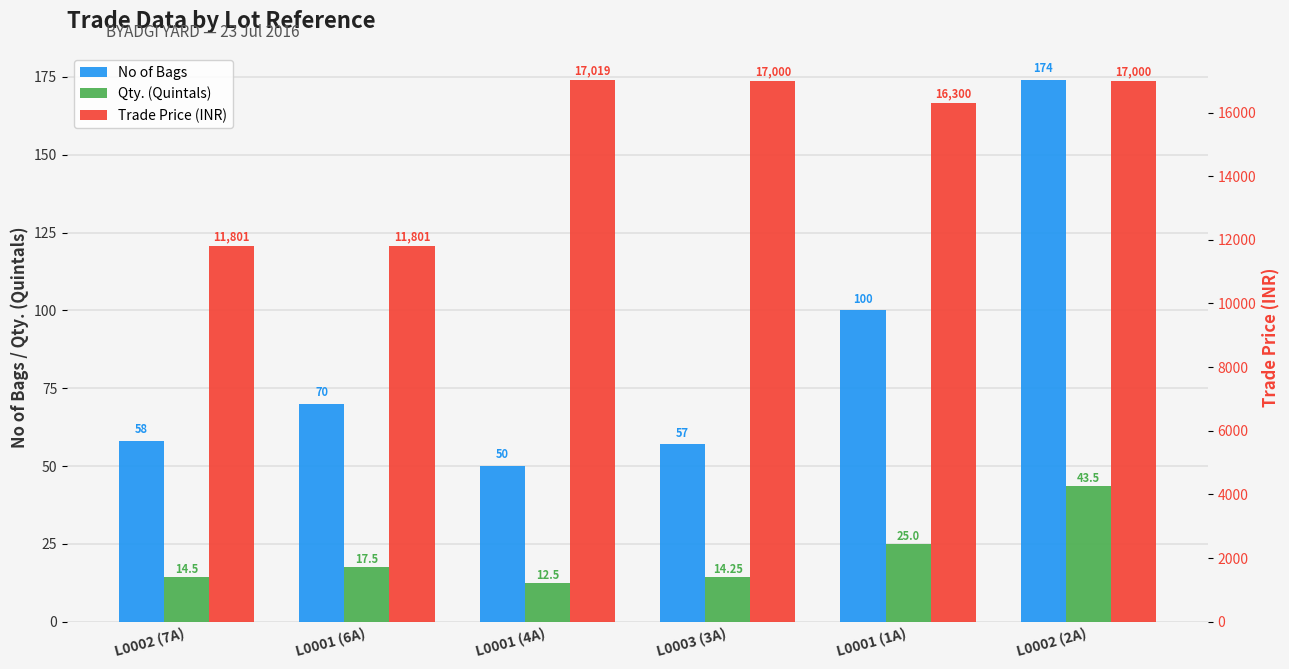

What is the difference between the maximum and minimum values in the Trade Price (INR) series?

5218.0